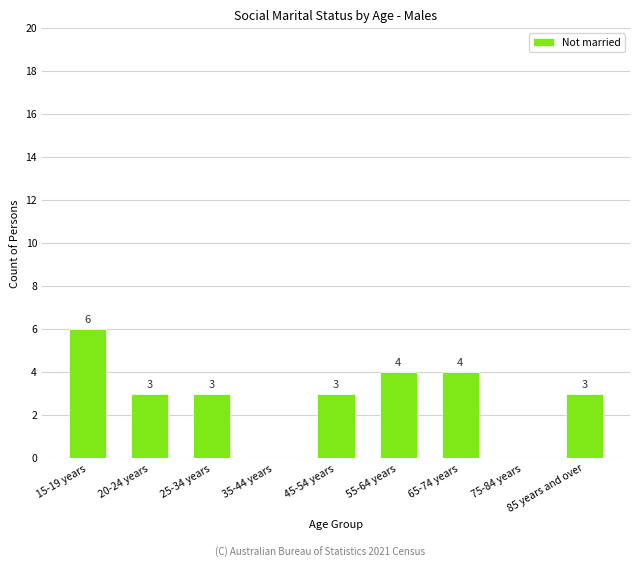

Which has a higher value, 35-44 years or 45-54 years?

45-54 years